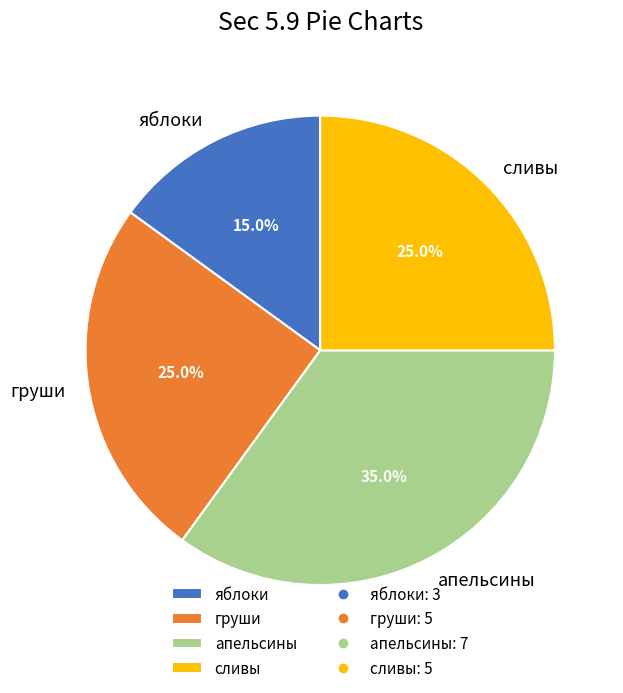

How much of the chart is everything except груши?

75.0%